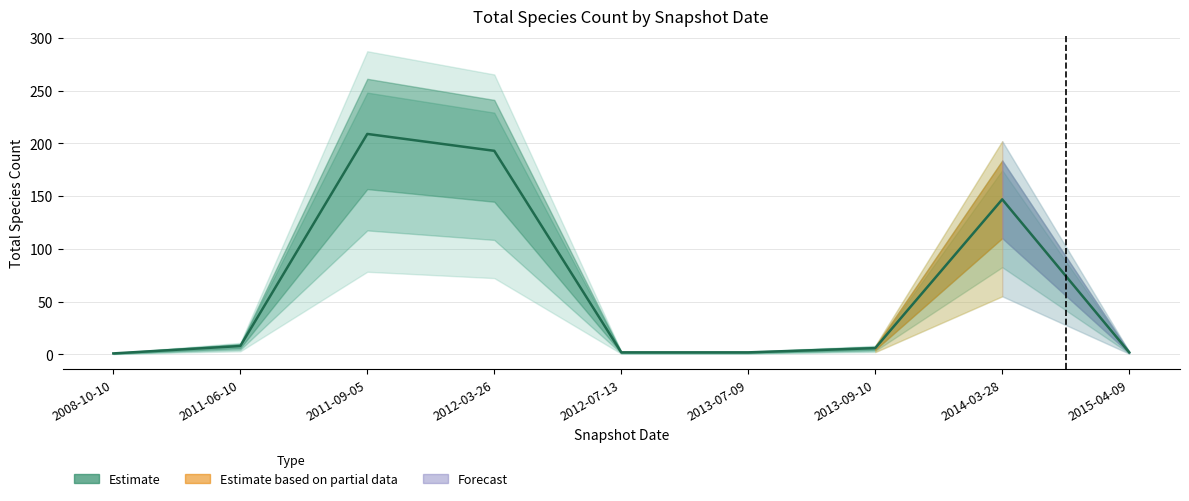

What position from the left is 2011-06-10?

2